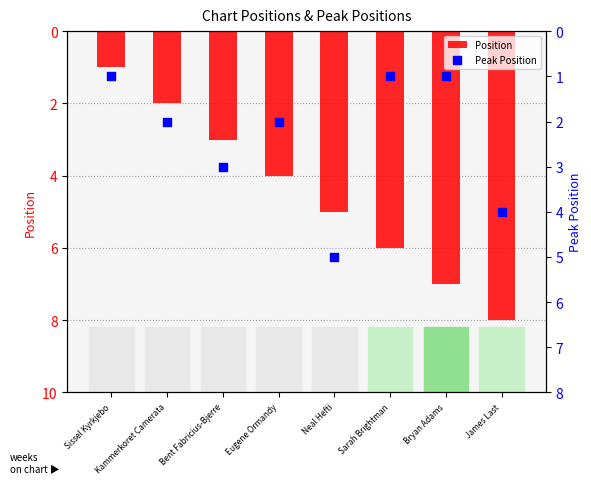

Which series reaches the minimum Y coordinate?

Position